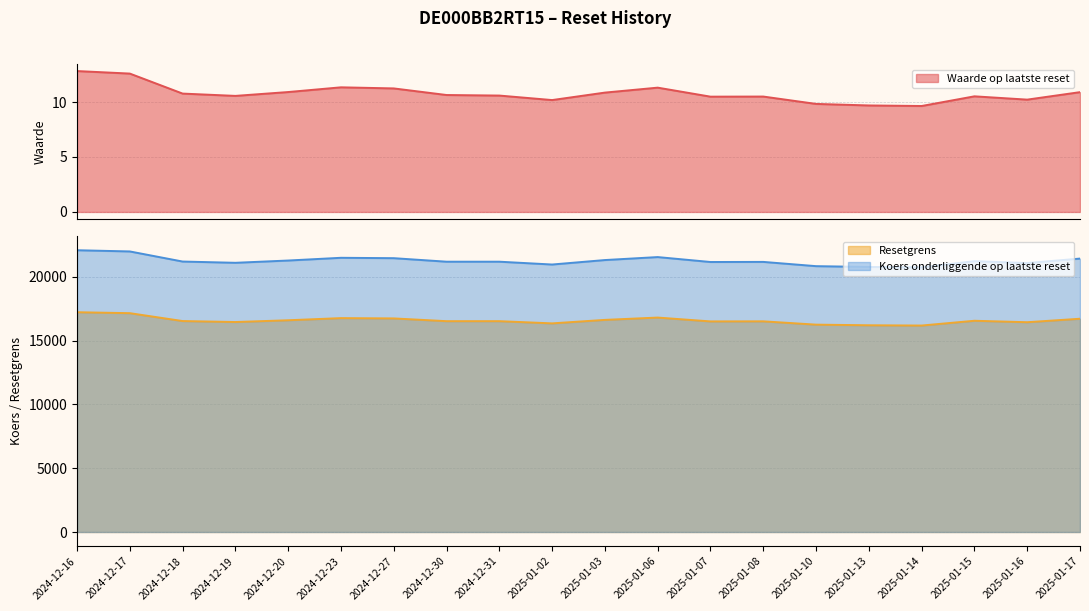

At which category does Resetgrens reach its first local peak?

2024-12-23